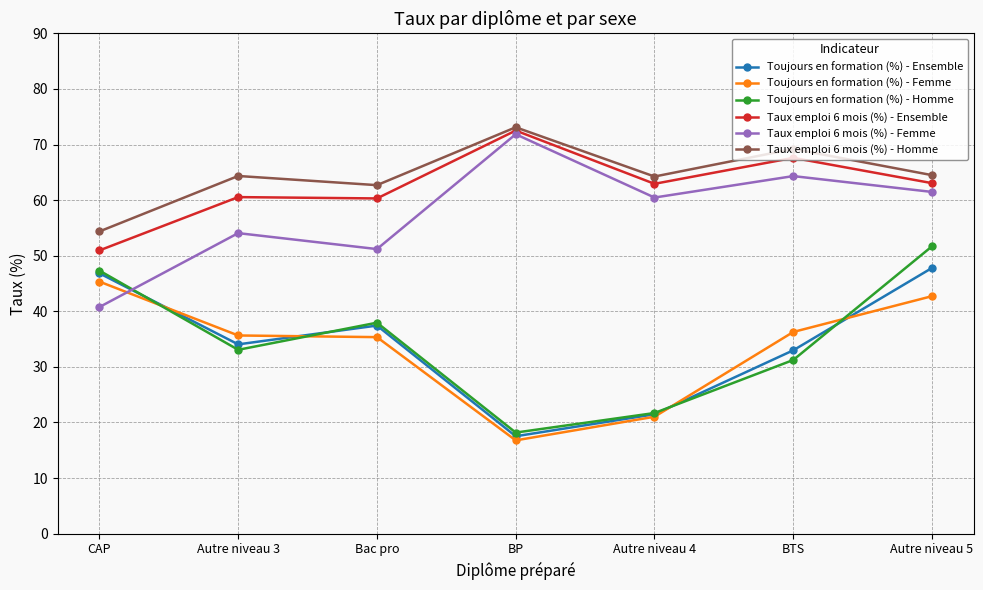

True or false: Taux emploi 6 mois (%) - Homme and Toujours en formation (%) - Femme intersect in this chart.

False